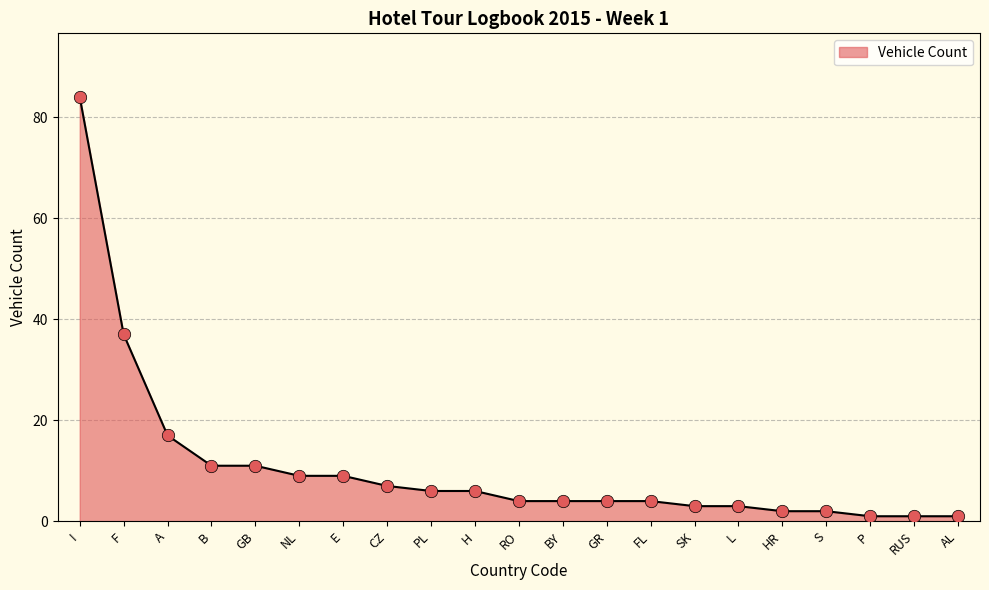

What is the ratio of the value at GB to the value at L?

3.7